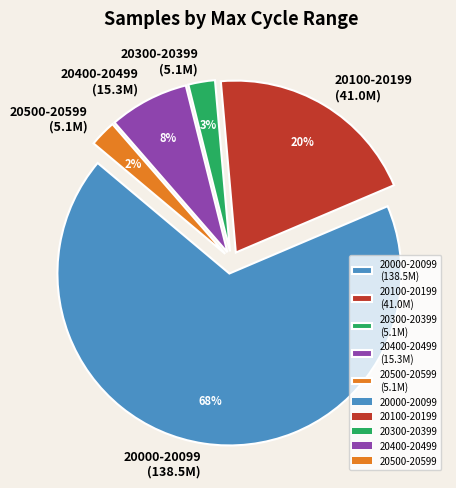

To the nearest percent, what portion does 20500-20599 (5.1M) represent?

2%